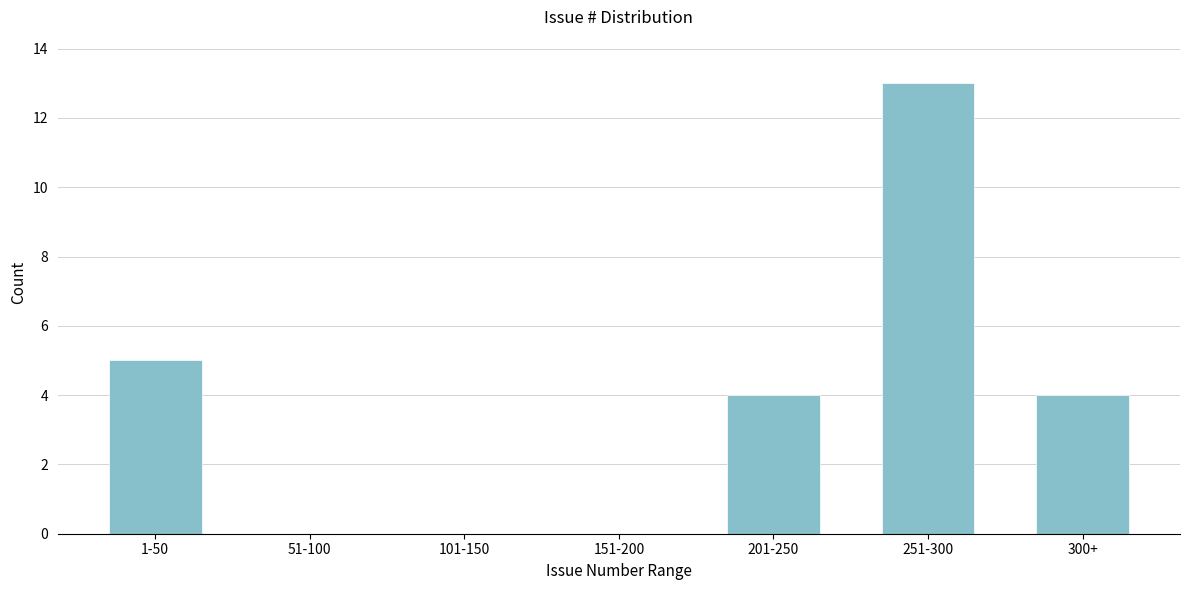

Reading left to right, extract all data points from this chart.

1-50=5	51-100=0	101-150=0	151-200=0	201-250=4	251-300=13	300+=4